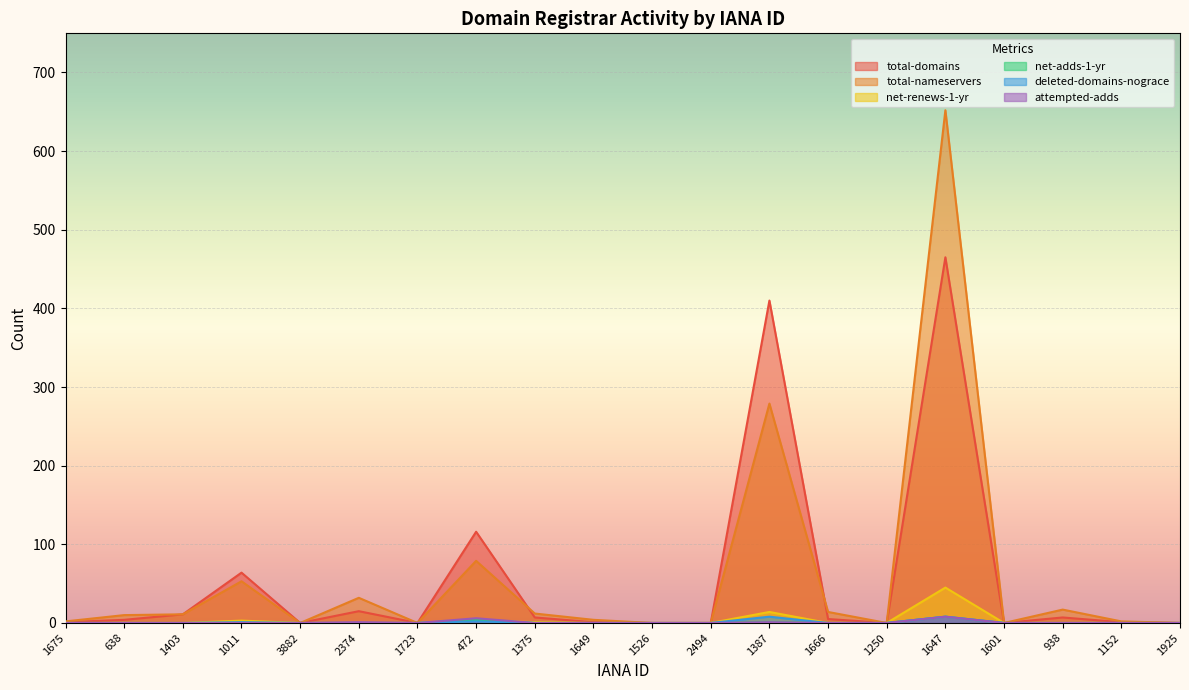

Where is the first local maximum for net-adds-1-yr?

472